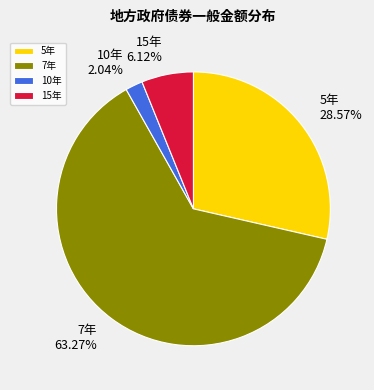

Which slice is the smallest?

10年